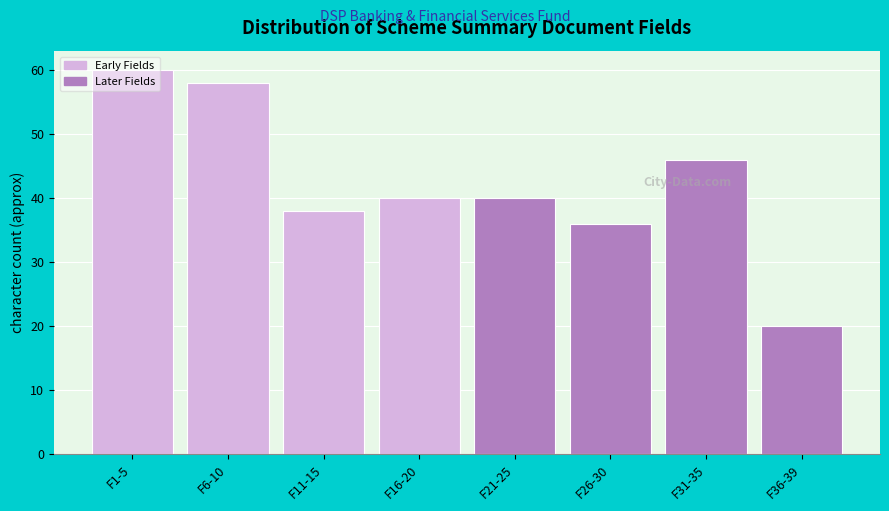

Which category has the lowest value across all series?

F36-39